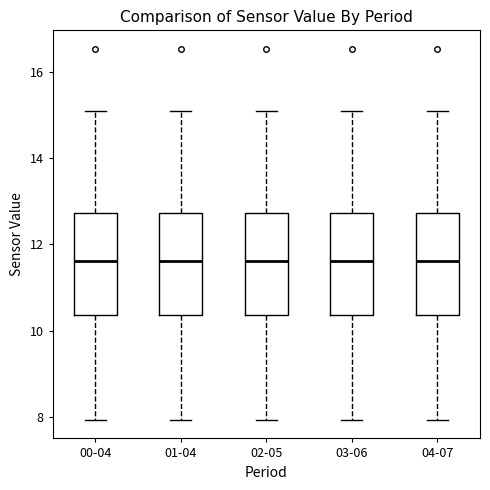

Reading left to right, read every box against the y-axis: the position of its median line, the range the box covers, and the ends of its whiskers. The values are not printed on the chart, so give them approximately, as read against the axis.

00-04: median 11.6, box 10.4 to 12.8, whiskers 8.0 to 15.2
01-04: median 11.6, box 10.4 to 12.8, whiskers 8.0 to 15.2
02-05: median 11.6, box 10.4 to 12.8, whiskers 8.0 to 15.2
03-06: median 11.6, box 10.4 to 12.8, whiskers 8.0 to 15.2
04-07: median 11.6, box 10.4 to 12.8, whiskers 8.0 to 15.2